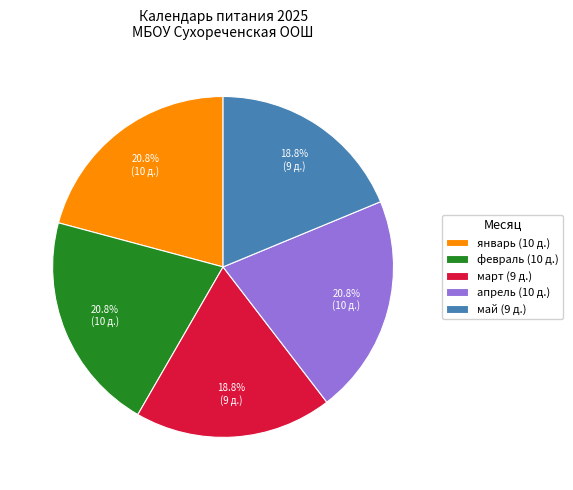

Does январь (10 д.) represent more than half of the total?

No